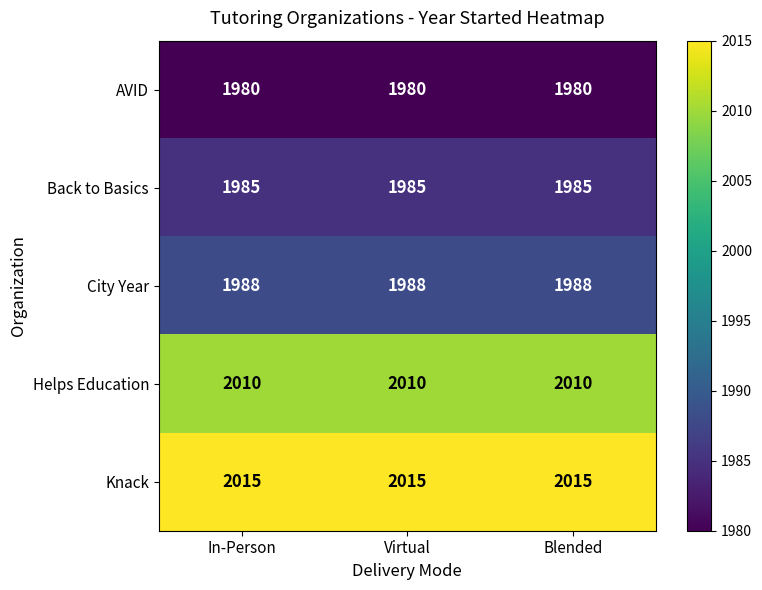

Read the AVID value at Virtual.

1980